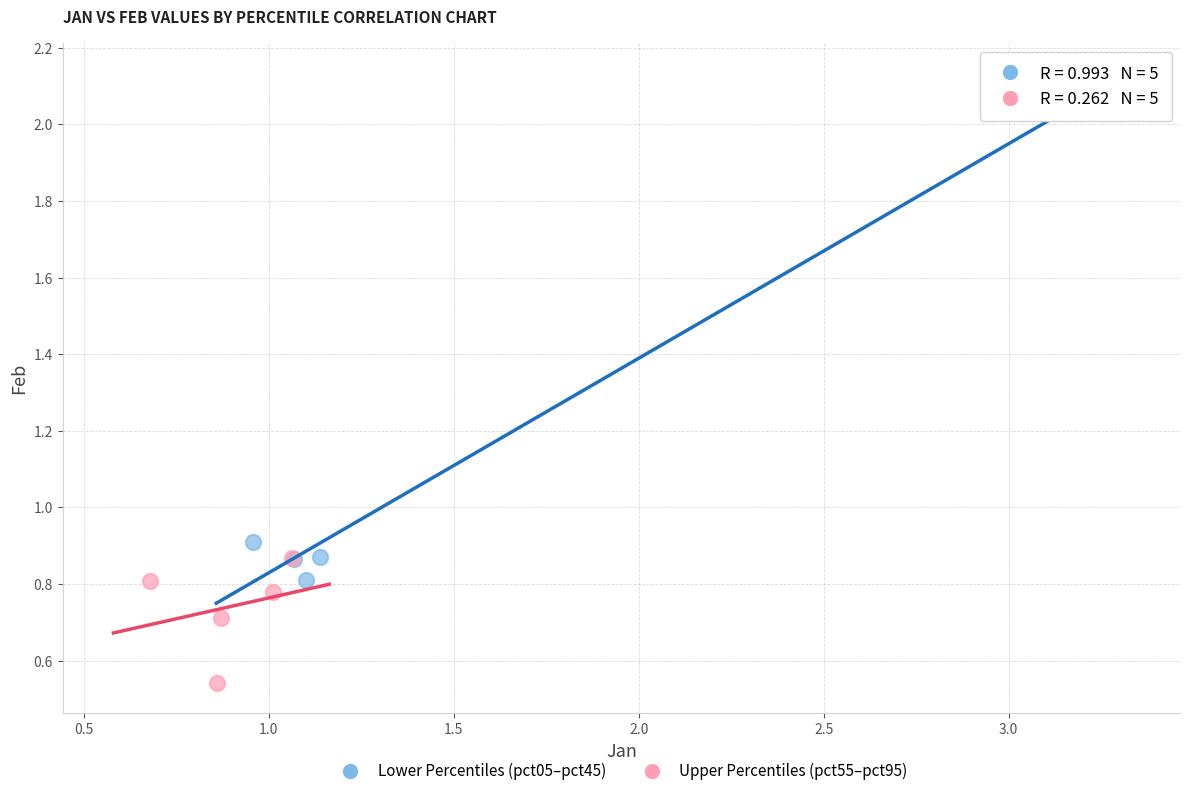

Which series contains the lowest Y value?

Upper Percentiles (pct55–pct95)